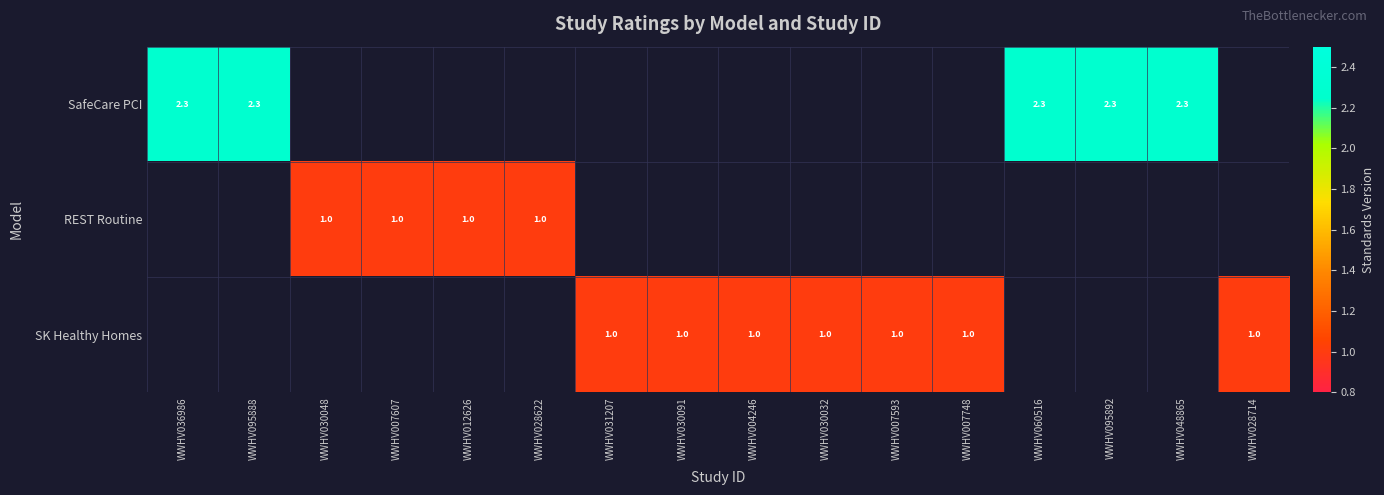

Is the value of SafeCare PCI at WWHV036986 greater than the value of SK Healthy Homes at WWHV007593?

Yes